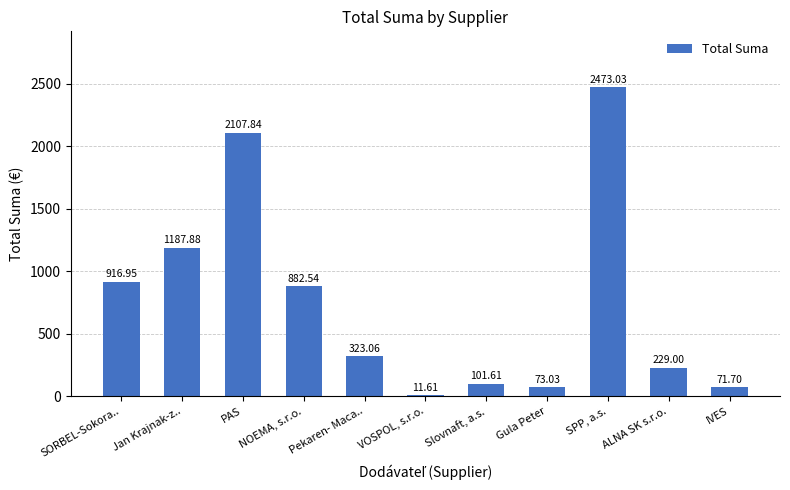

Does the chart contain any negative values?

No